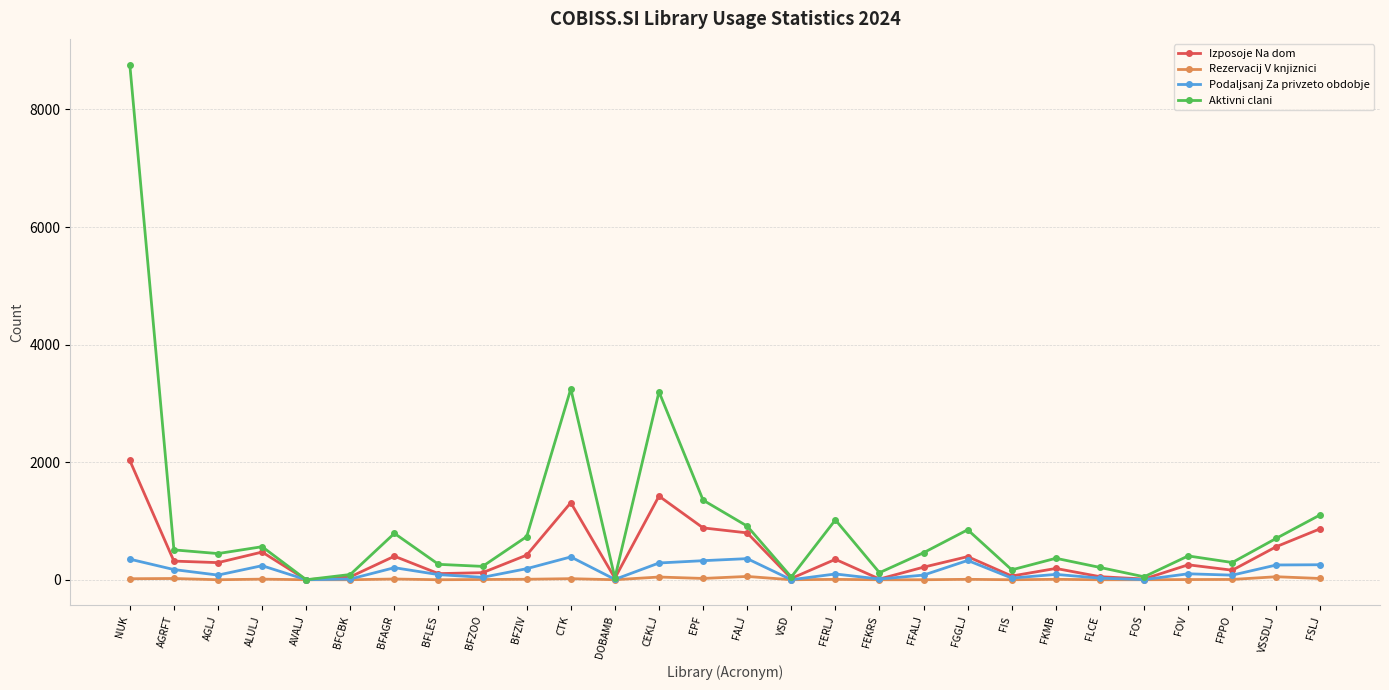

What is the label of the 15th point from the left?

FALJ